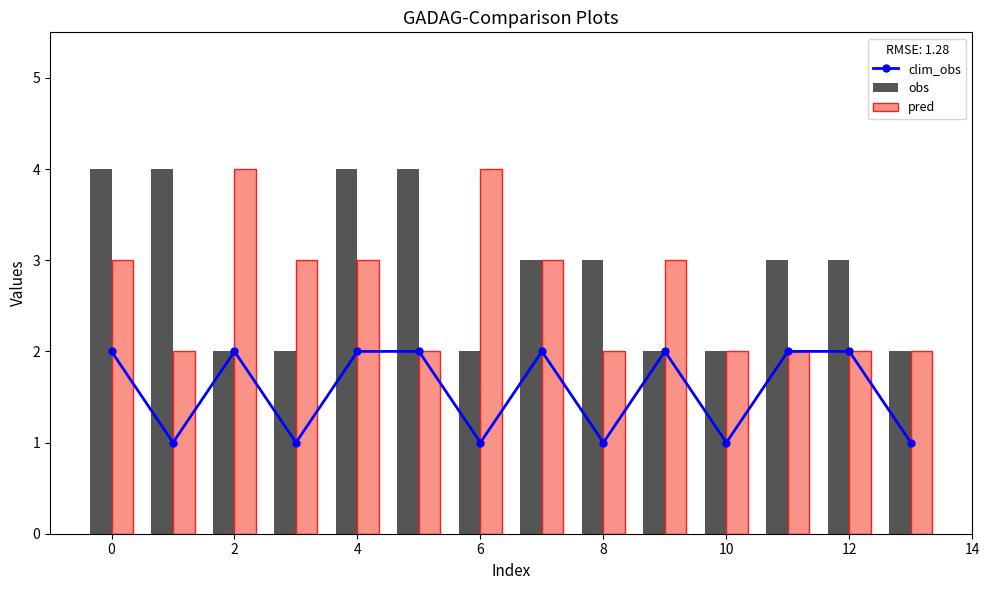

What is the sum of all pred values?

37